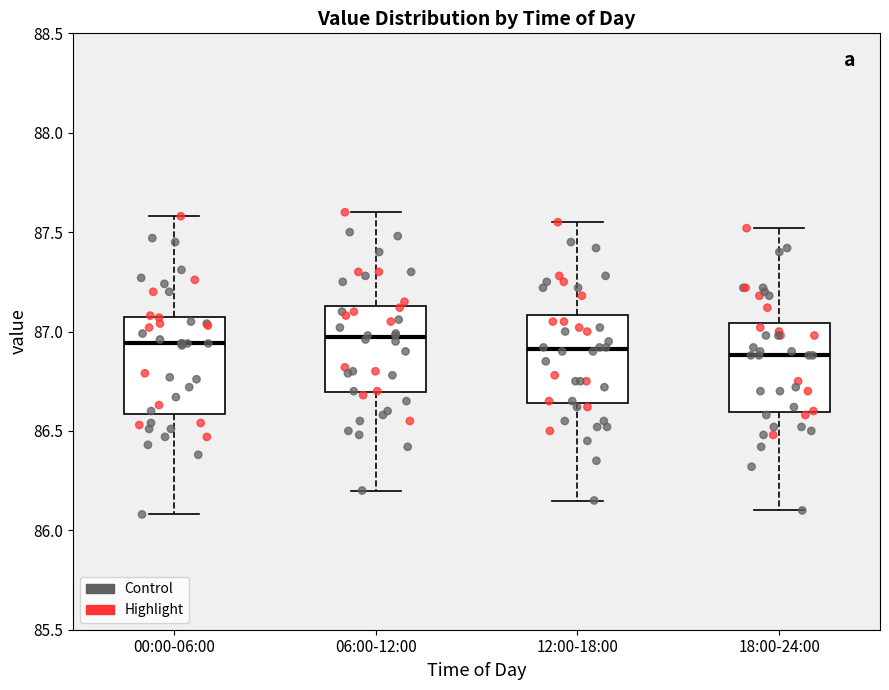

Reading left to right, transcribe this box plot: for each box, give where its median line is, the range the box spans, and where its two whiskers end, as read against the y-axis. The values are not printed on the chart, so give them approximately, as read against the axis.

00:00-06:00: median 86.95, box 86.60 to 87.05, whiskers 86.10 to 87.60
06:00-12:00: median 86.95, box 86.70 to 87.15, whiskers 86.20 to 87.60
12:00-18:00: median 86.90, box 86.65 to 87.10, whiskers 86.15 to 87.55
18:00-24:00: median 86.90, box 86.60 to 87.05, whiskers 86.10 to 87.50